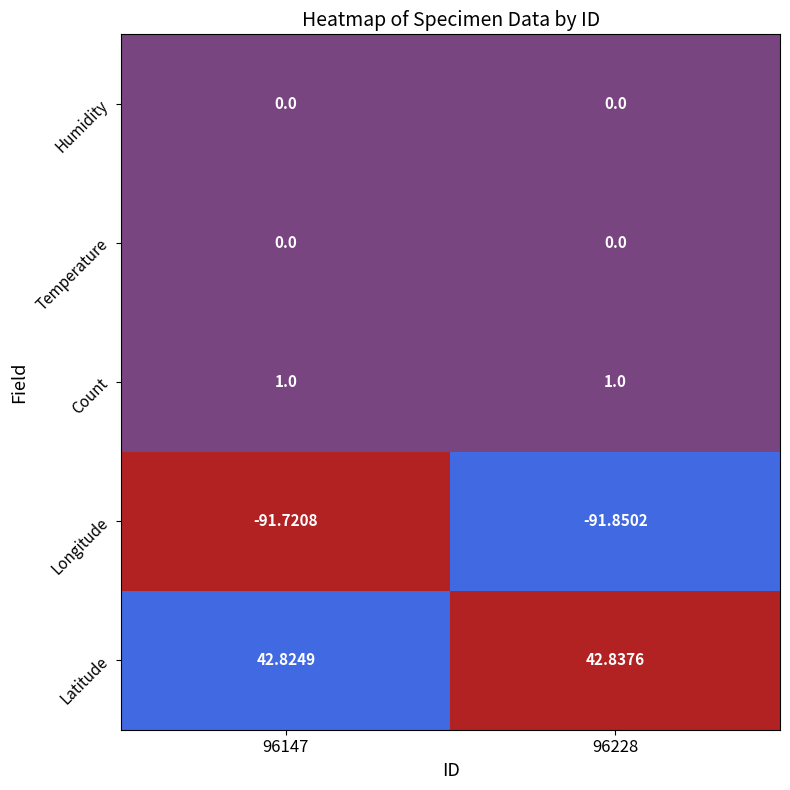

Is the value of Count at 96147 greater than the value of Longitude at 96147?

Yes